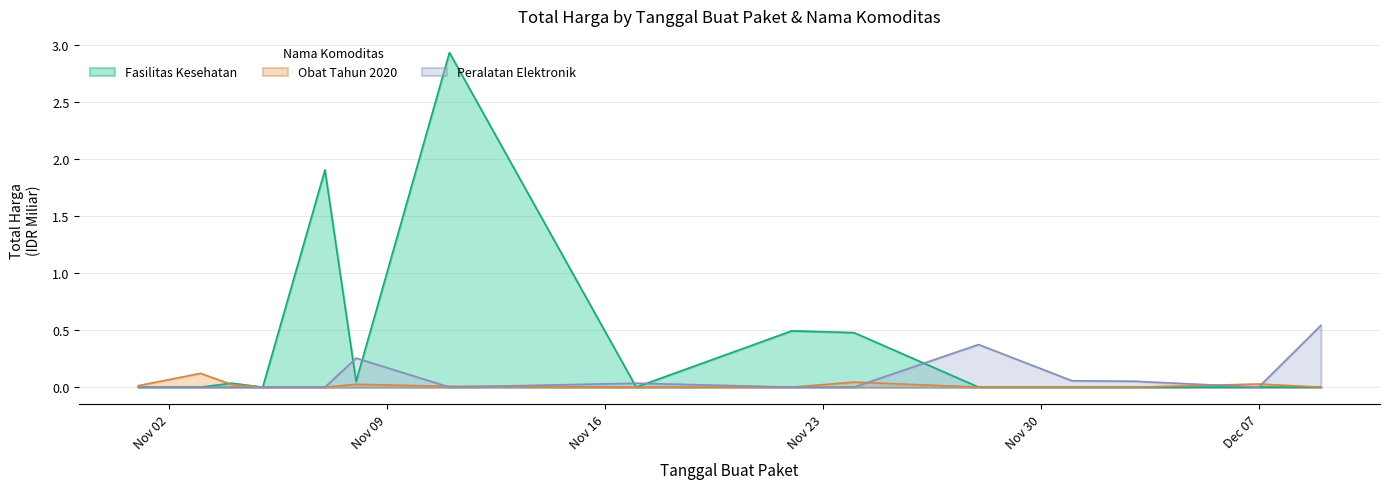

Rank the series by their maximum value, from highest to lowest.

Fasilitas Kesehatan, Peralatan Elektronik, Obat Tahun 2020